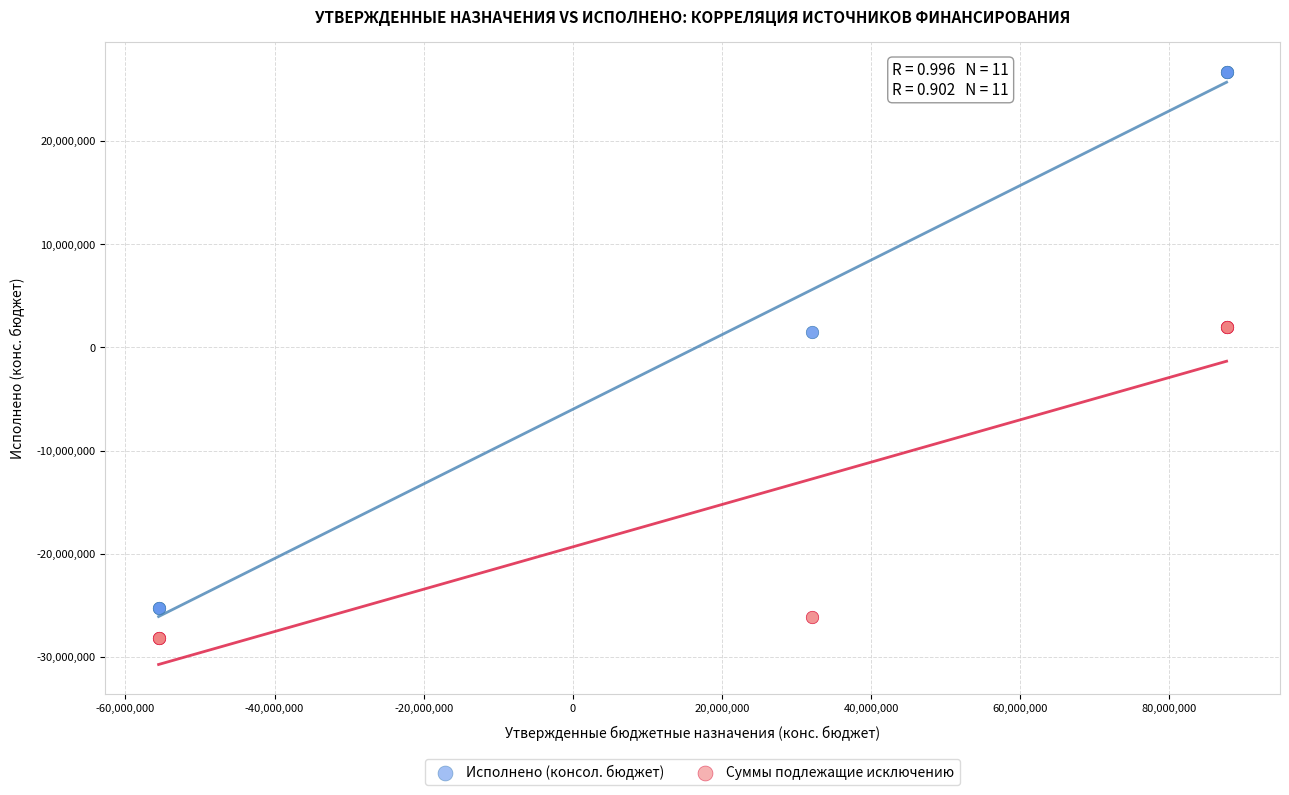

Which series contains the highest Y value?

Исполнено (консол. бюджет)